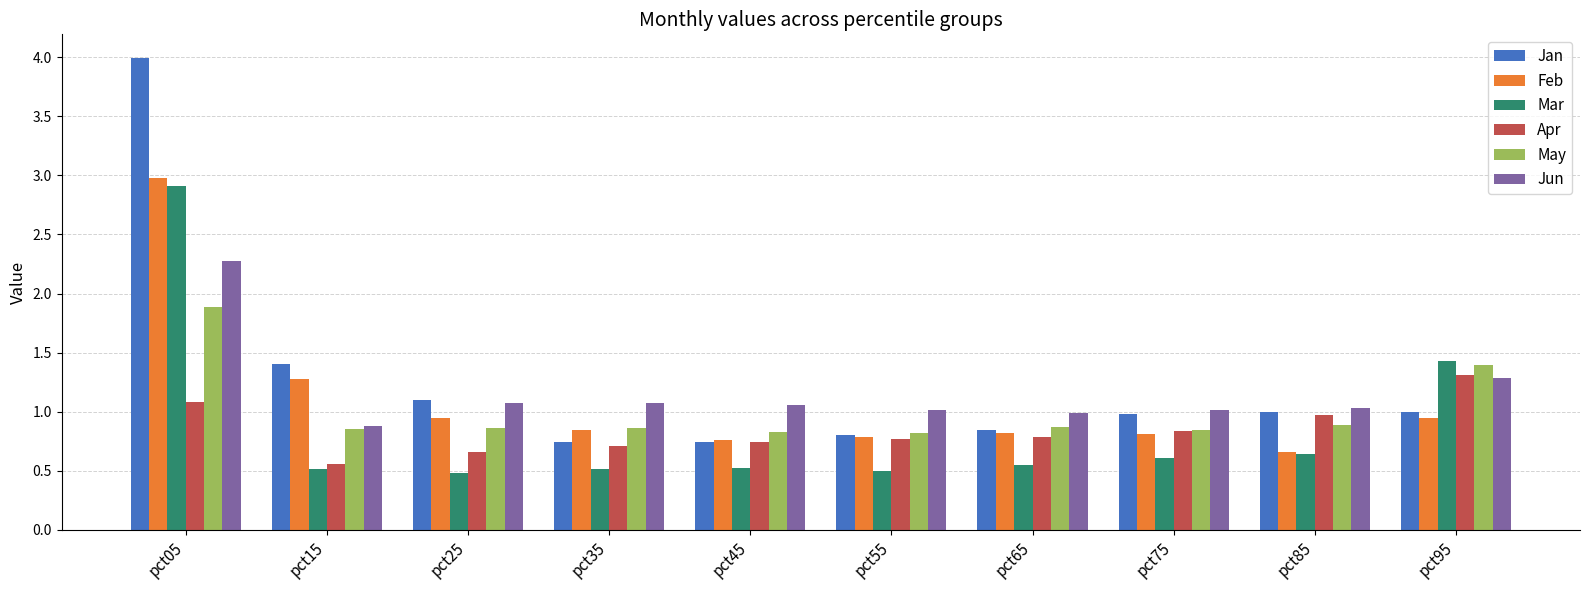

True or false: May has a value of 1.4 at pct95.

True